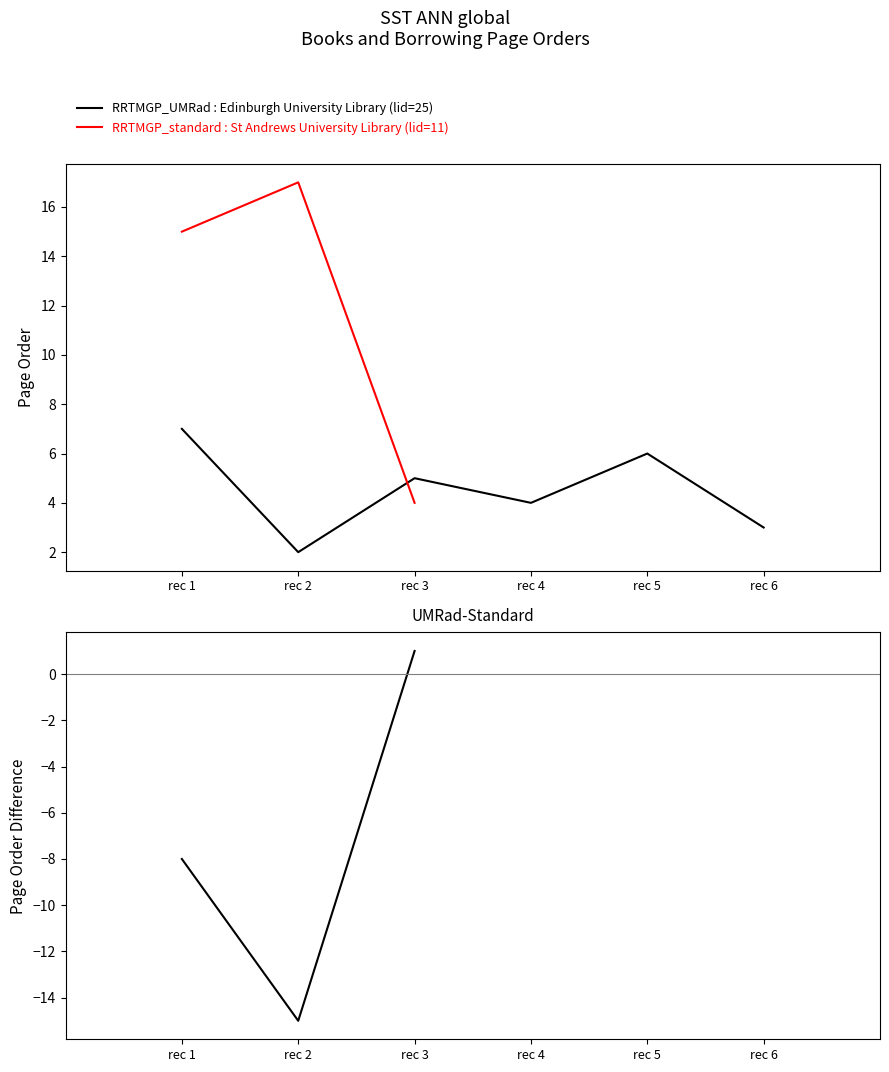

The RRTMGP_standard : St Andrews University Library (lid=11) series shows 2 at rec 3. True or false?

False